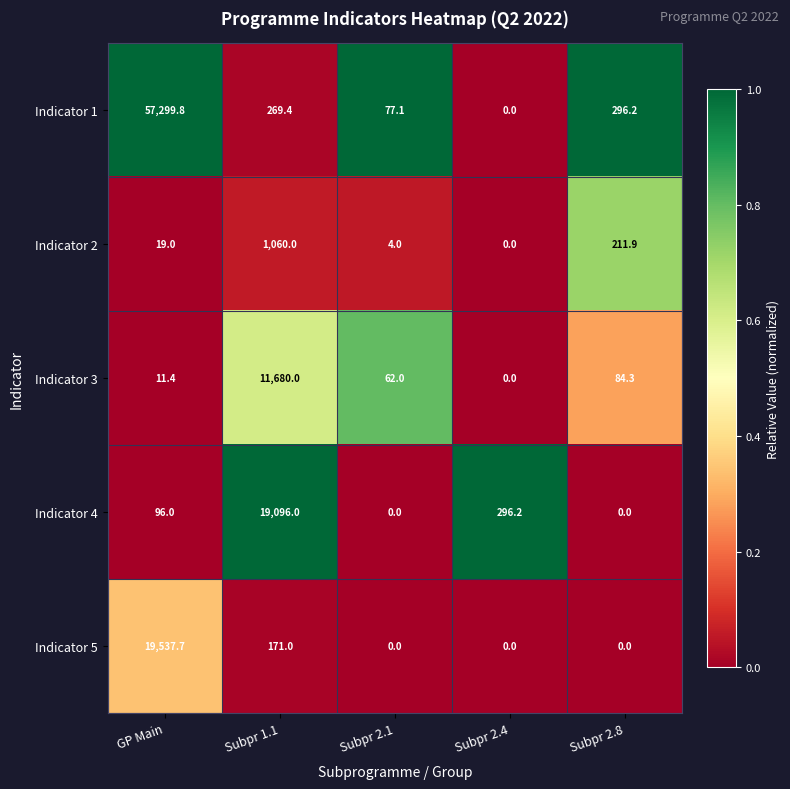

Which category has the highest value across all series?

GP Main